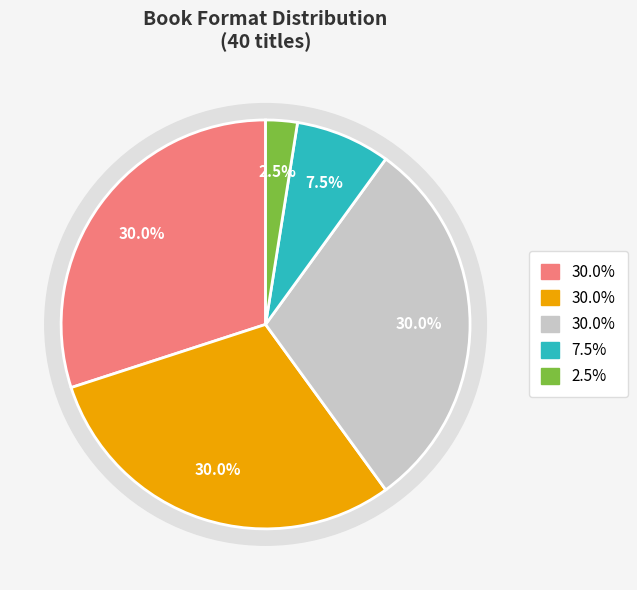

Combined, what portion of the pie is eBook and Compact Disk?

32.5%